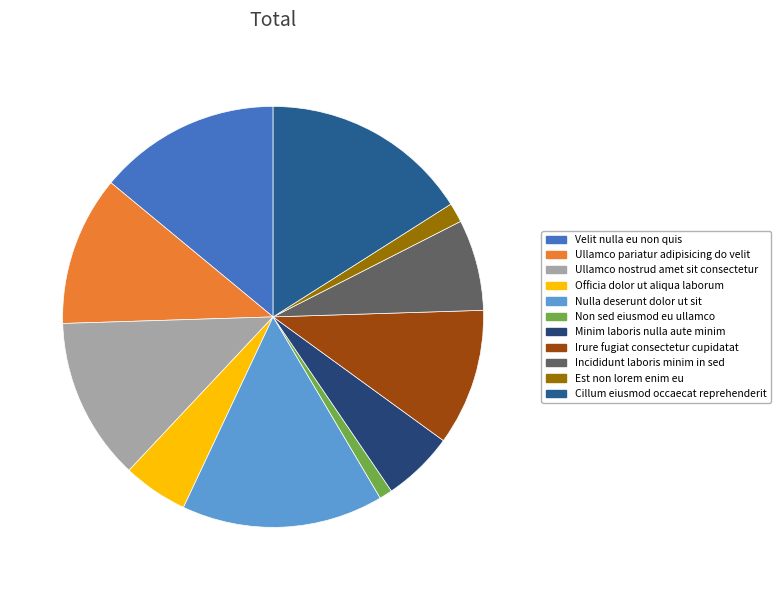

How much of the chart is everything except Est non lorem enim eu?

98.5%